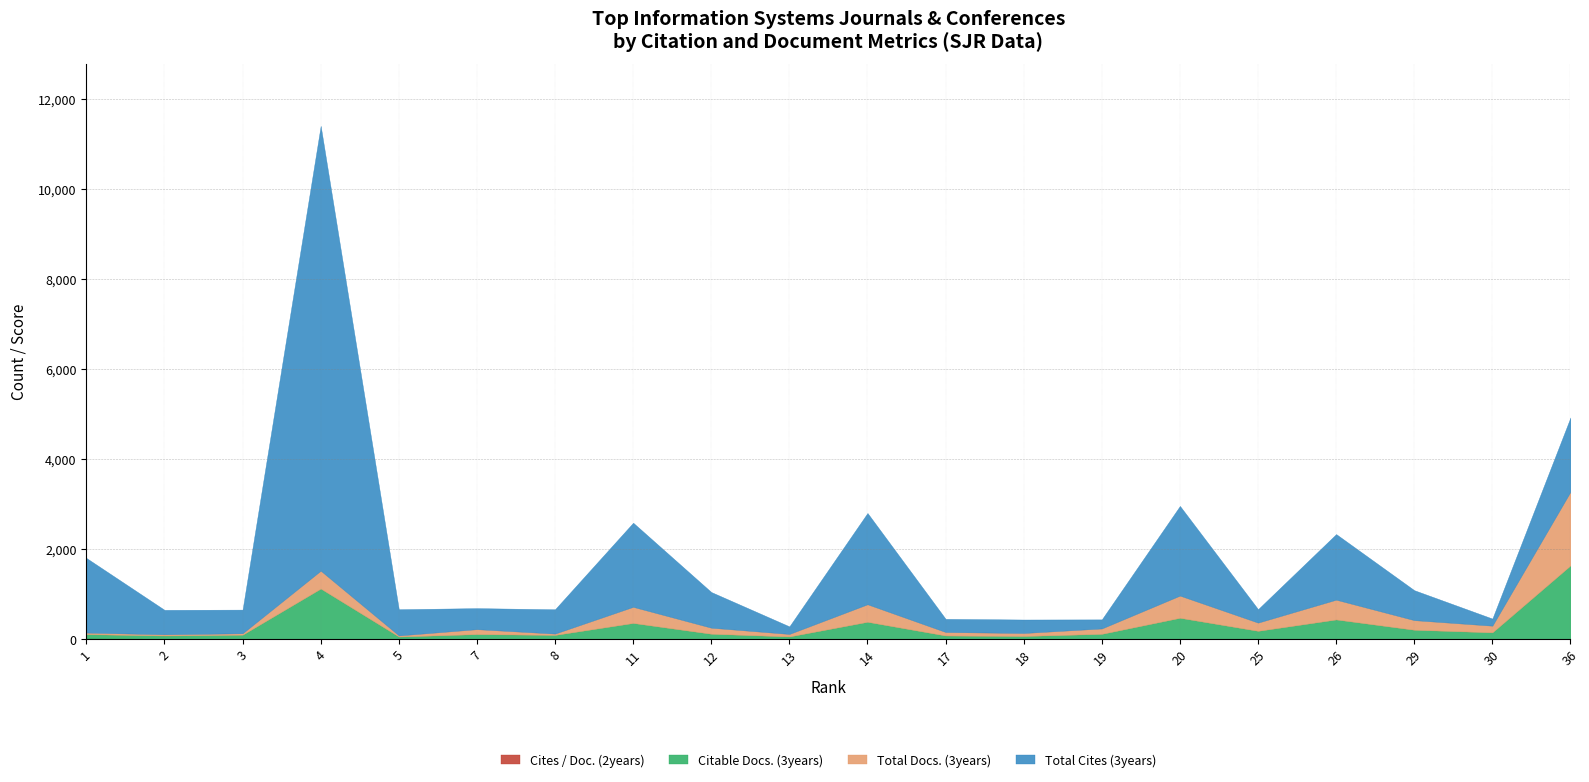

True or false: Cites / Doc. (2years) has more than 1 points higher than both neighbors.

True